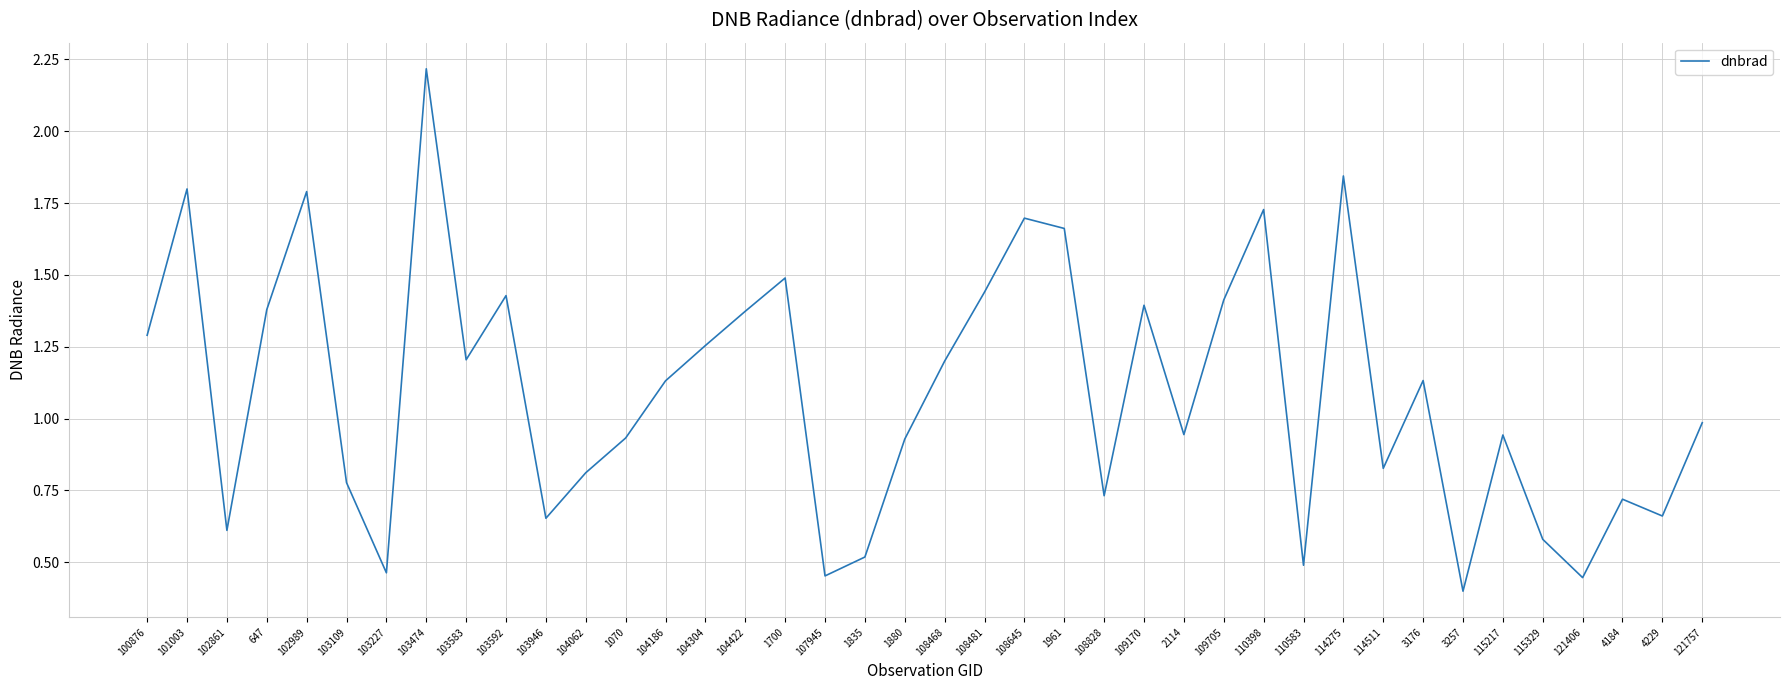

At which label is the value closest to 1?

121757